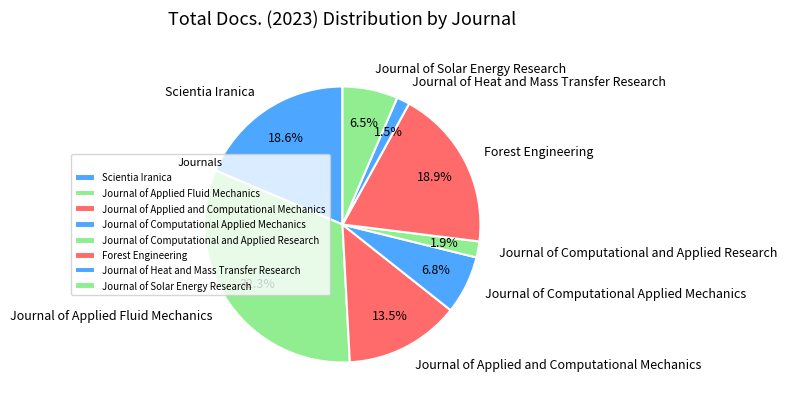

Between Forest Engineering and Journal of Computational Applied Mechanics, which is larger?

Forest Engineering